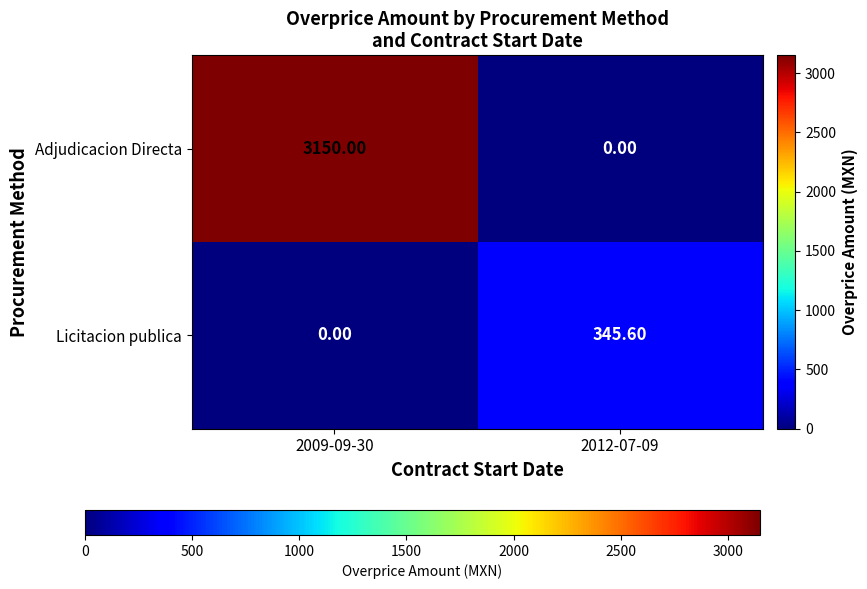

Which series has the largest total across all categories?

Adjudicacion Directa